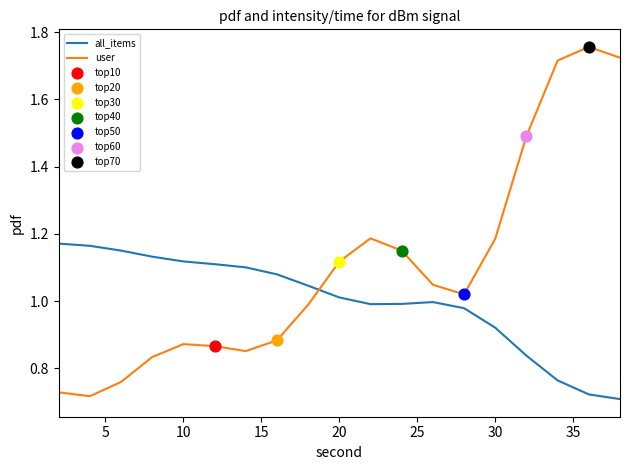

True or false: user and all_items intersect in this chart.

True